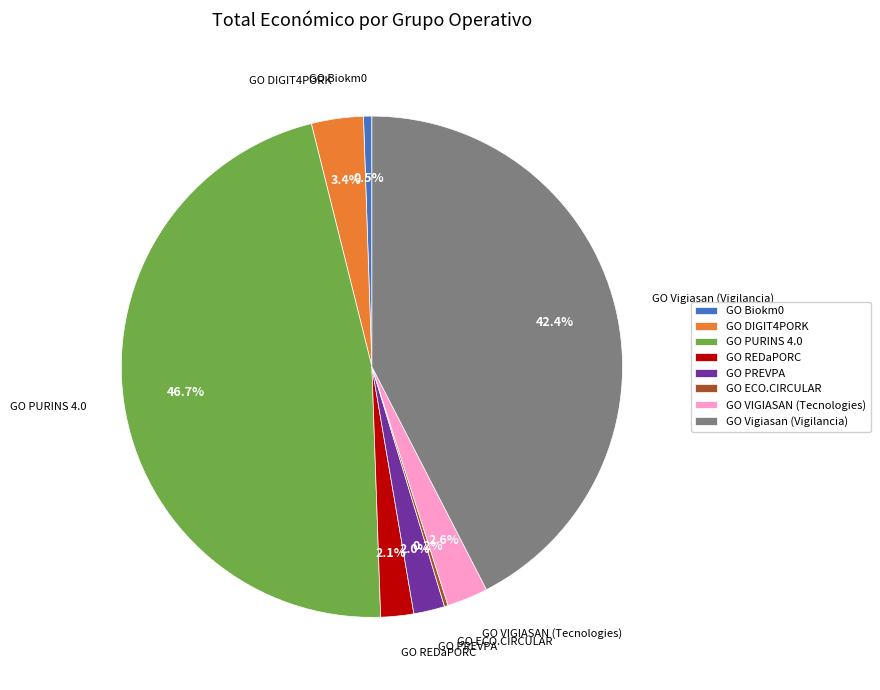

Which category has the biggest portion of the pie?

GO PURINS 4.0